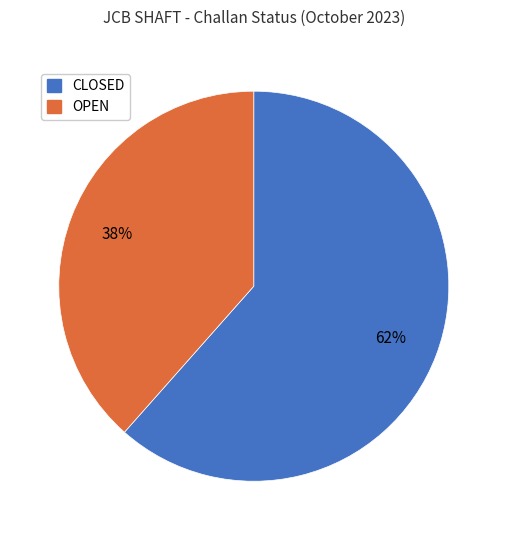

To the nearest percent, what is the combined percentage of OPEN and CLOSED?

100%